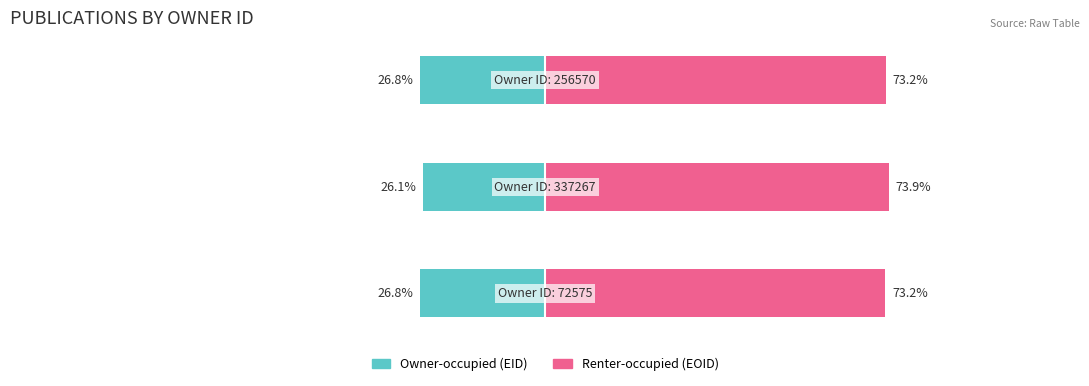

Reading left to right, transcribe all the data shown in this chart.

Owner-occupied (EID): 0=-26.8	1=-26.1	2=-26.8
Renter-occupied (EOID): 0=73.2	1=73.9	2=73.2